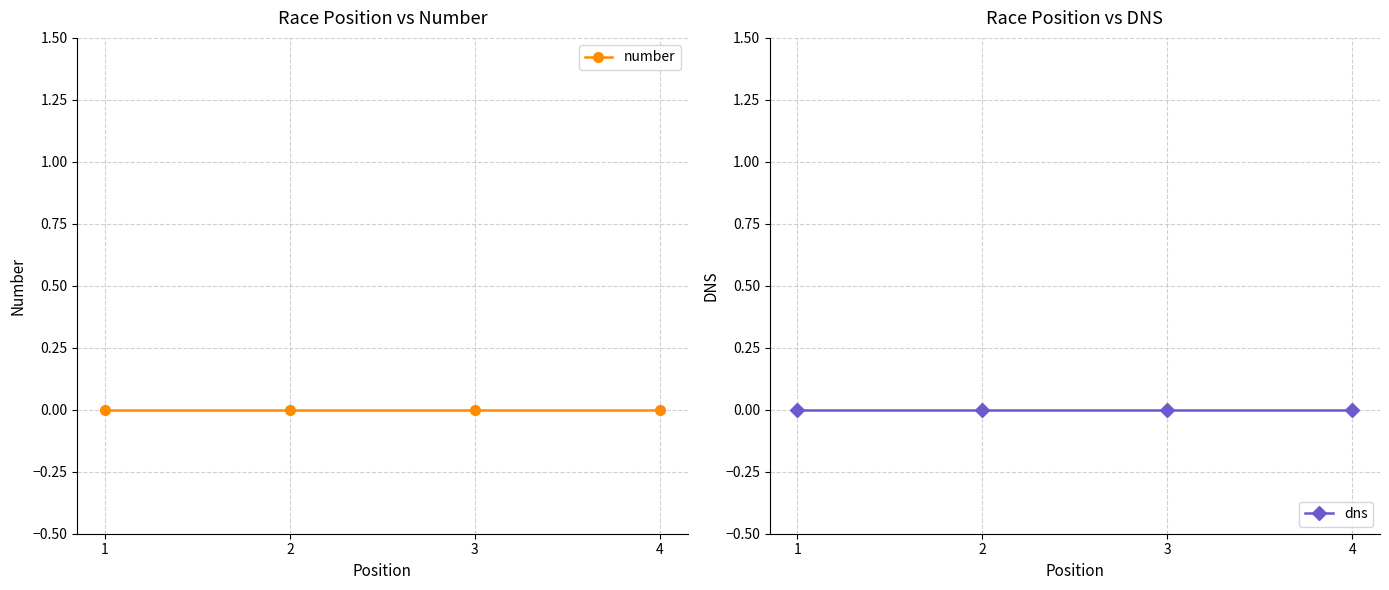

The value of number at 3 is 0. True or false?

True